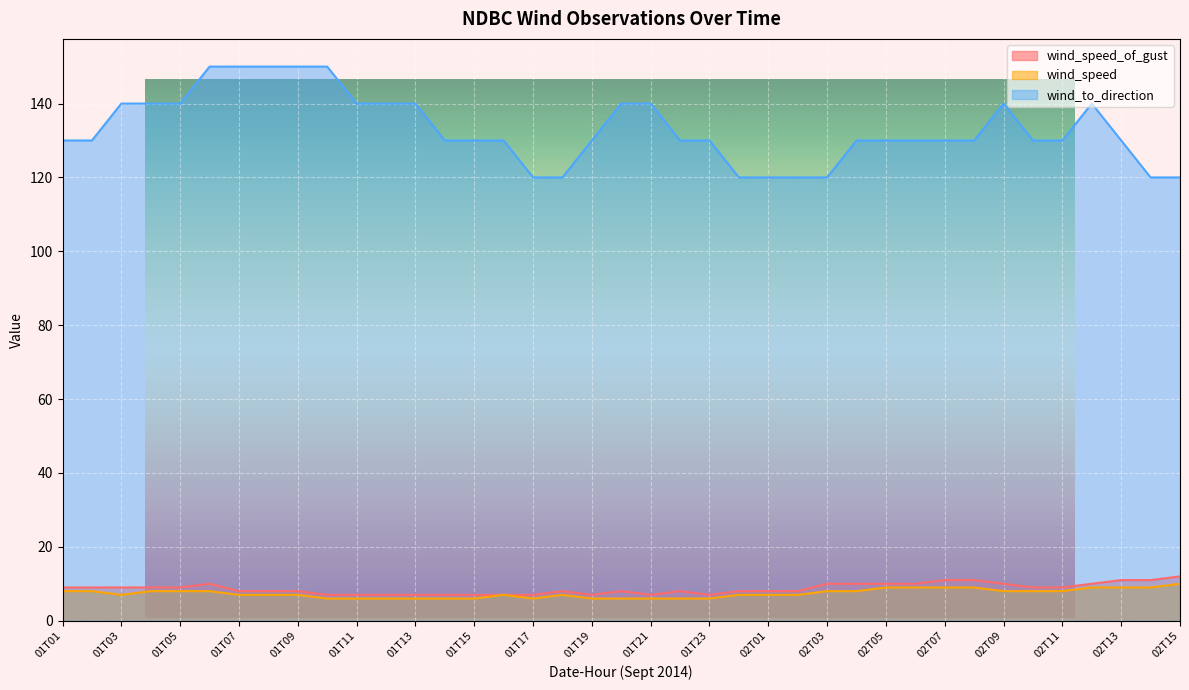

Where is the first local minimum for wind_speed?

01T03